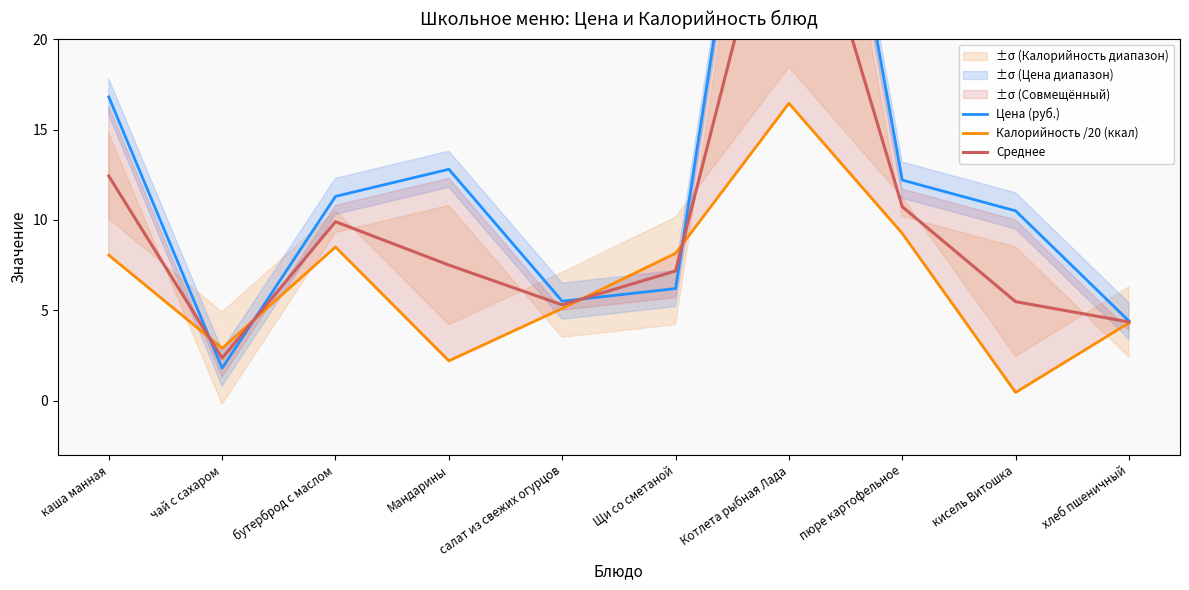

Is this an area chart (filled region under the line)?

No